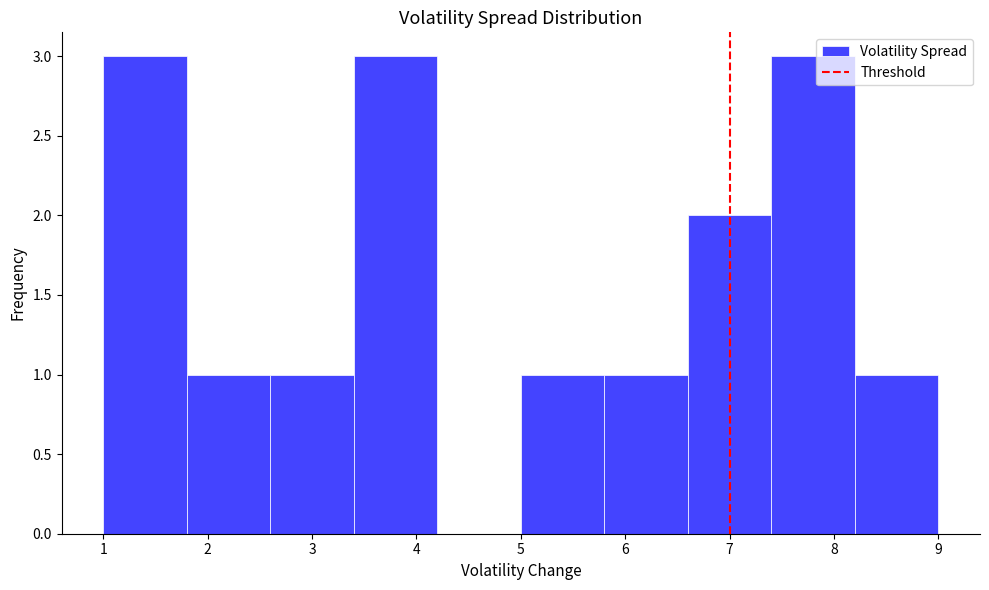

How tall is the bar that spans 8.2 to 9.0 on the x-axis? The values are not printed on the chart, so give them approximately, as read against the axis.

1